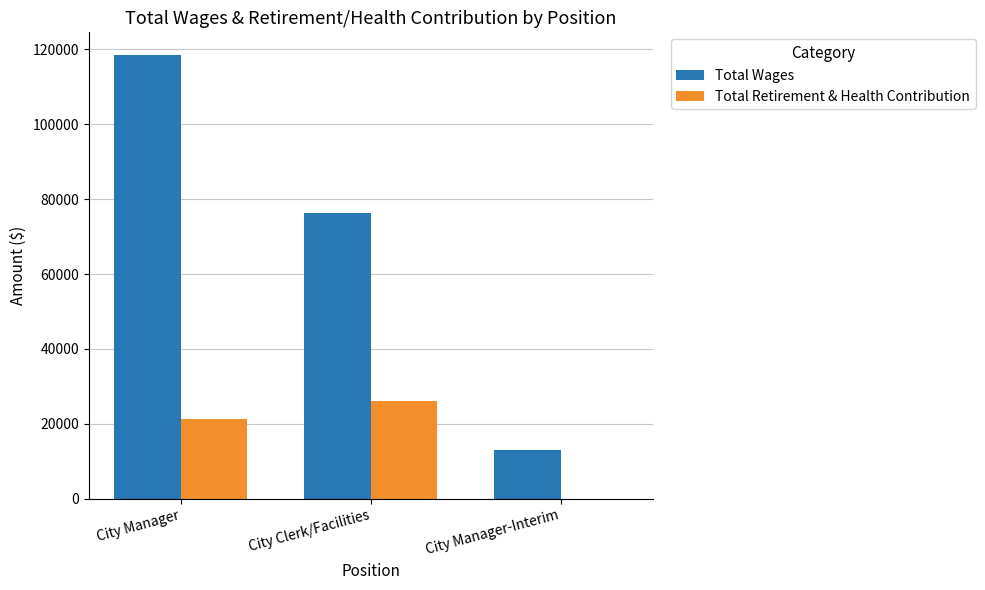

At which category does the chart reach its peak across all series?

City Manager